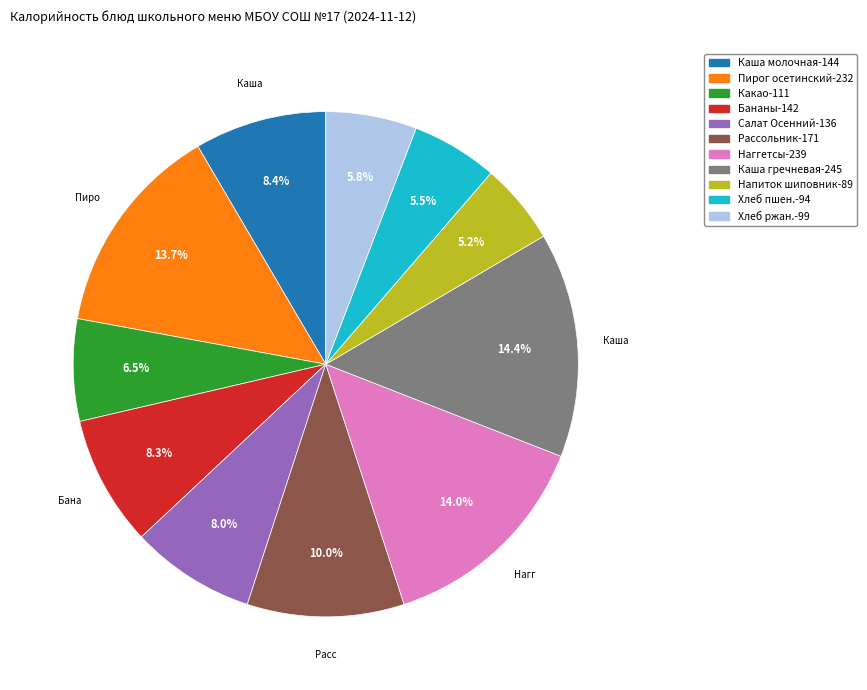

To the nearest percent, what is the difference between the largest and smallest slice percentages?

9%